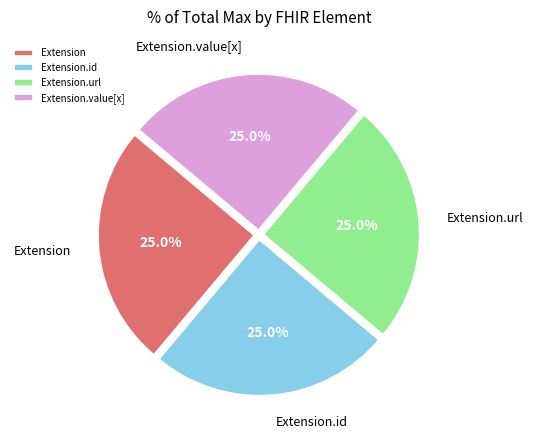

True or false: Extension.value[x] accounts for 18% of the total.

False